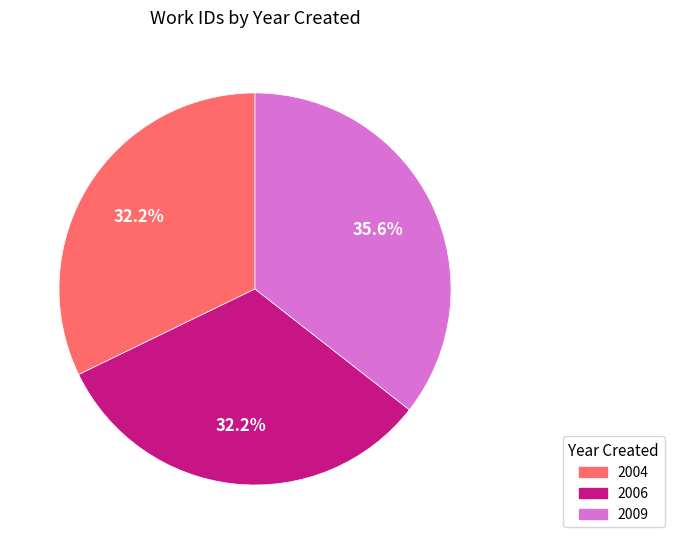

How many segments does this pie chart have?

3